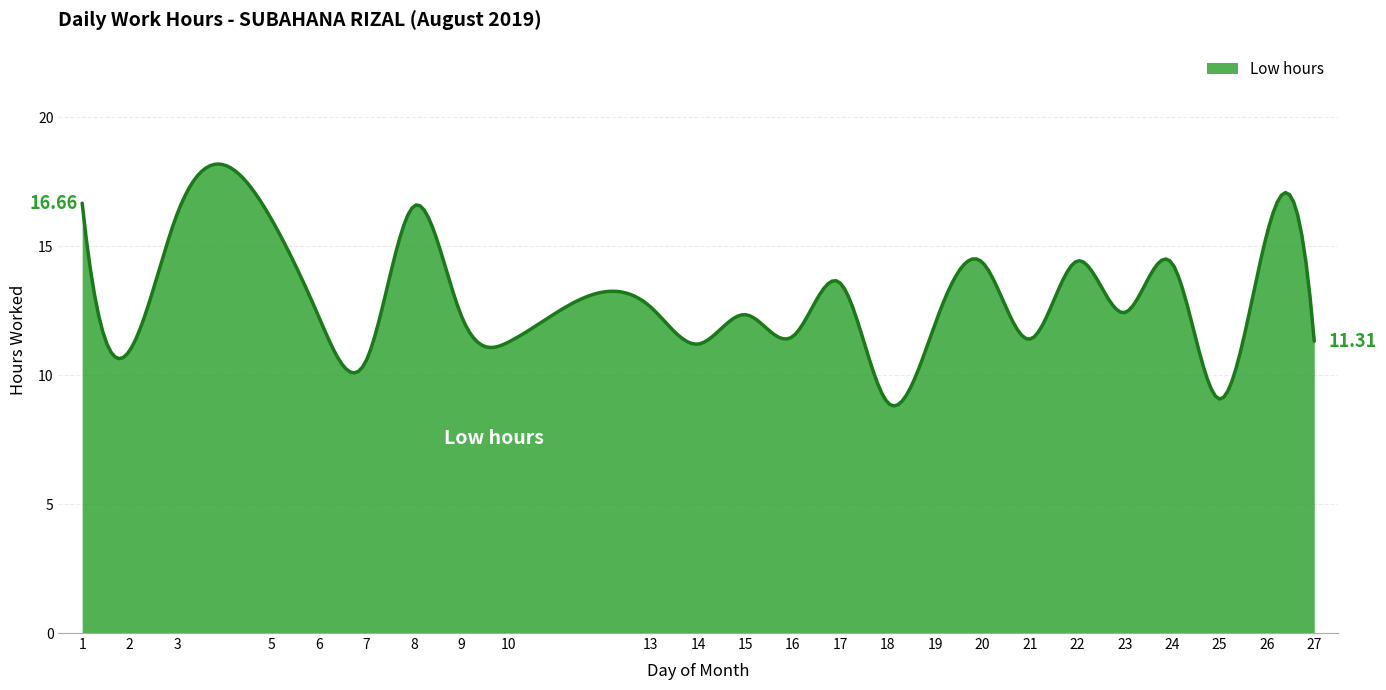

What is the difference between the maximum and minimum values?

9.4